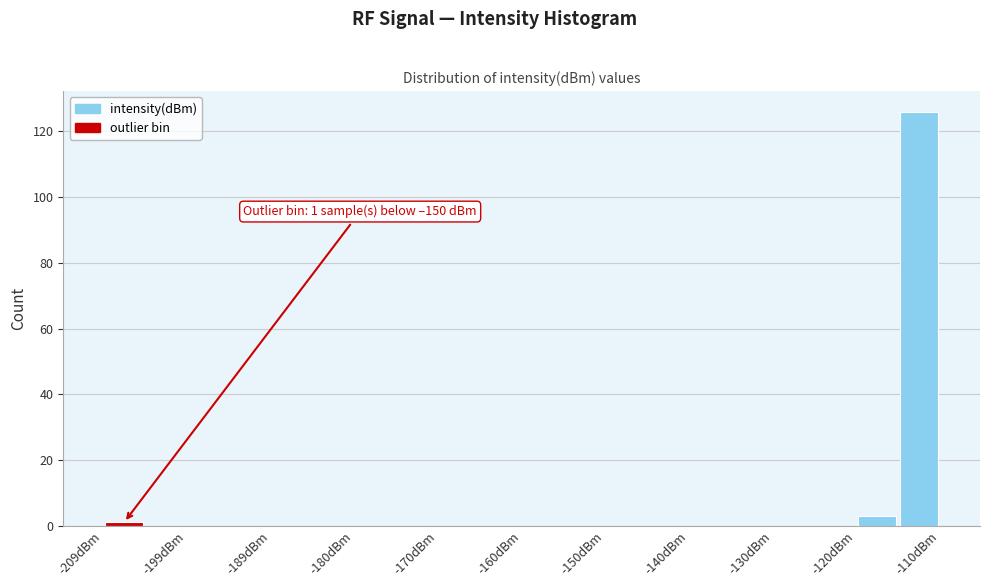

Over which range of the x-axis is the bar tallest?

-115 to -110